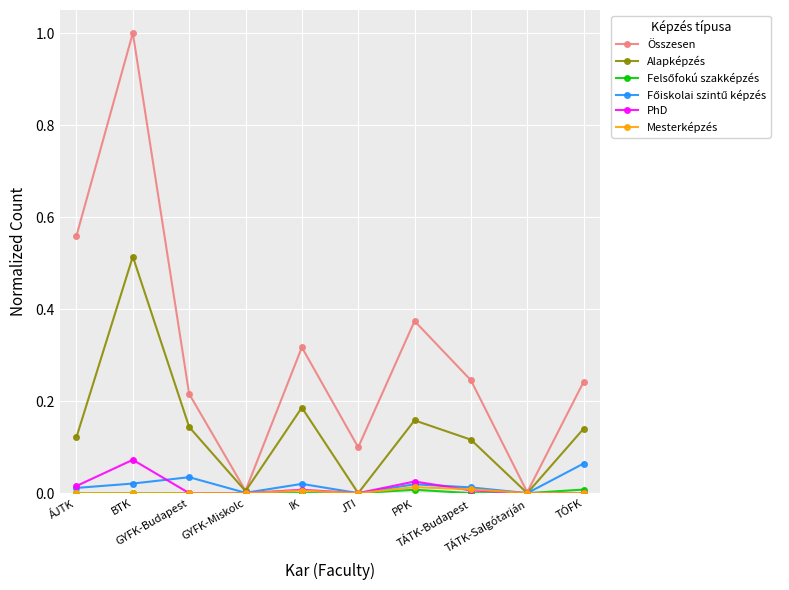

How many lines are shown in the chart?

6